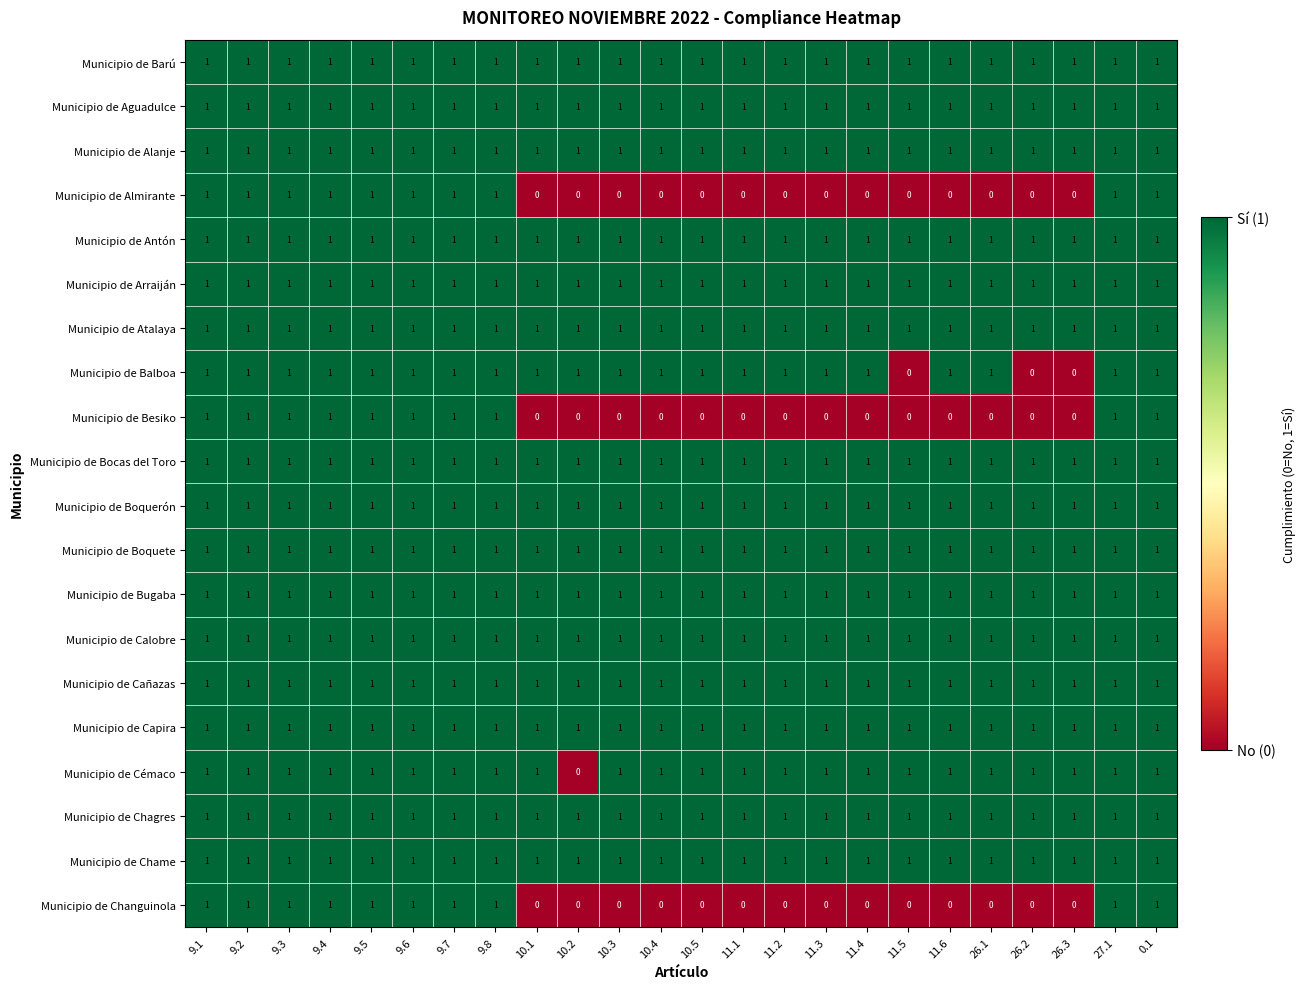

The value of Municipio de Bocas del Toro at 11.4 is 1. True or false?

True